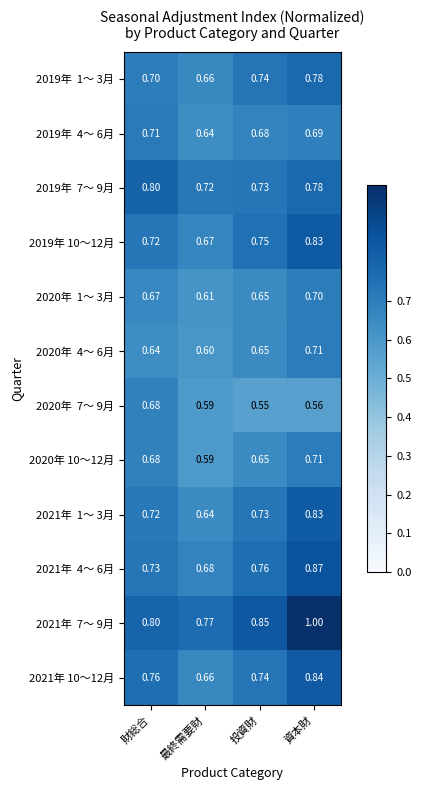

What is the difference between the highest and lowest values at 資本財?

0.4